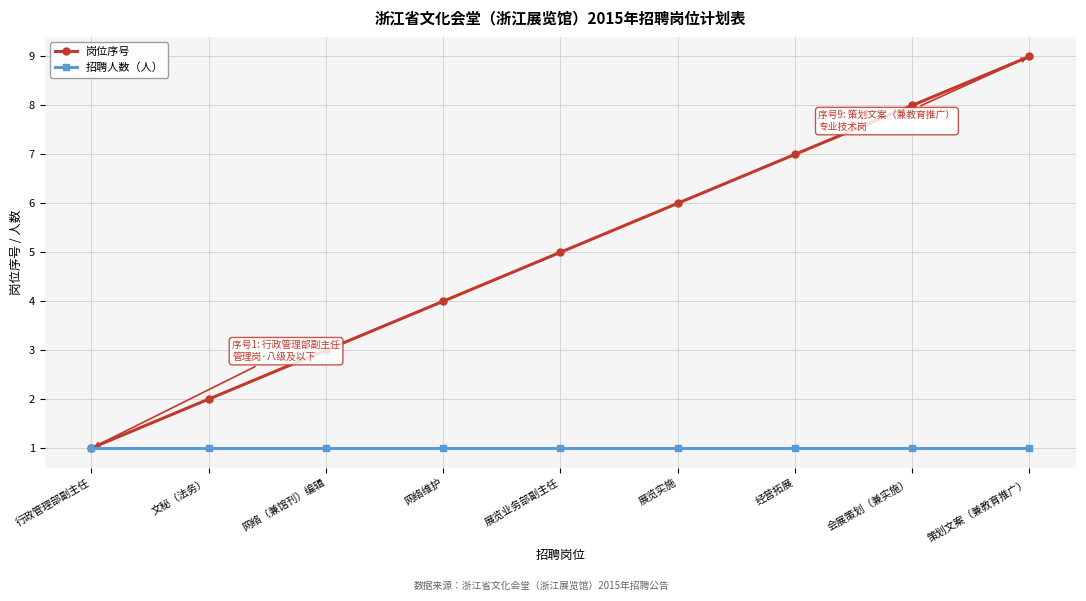

Rank the series by their maximum value, from lowest to highest.

招聘人数（人）, 岗位序号